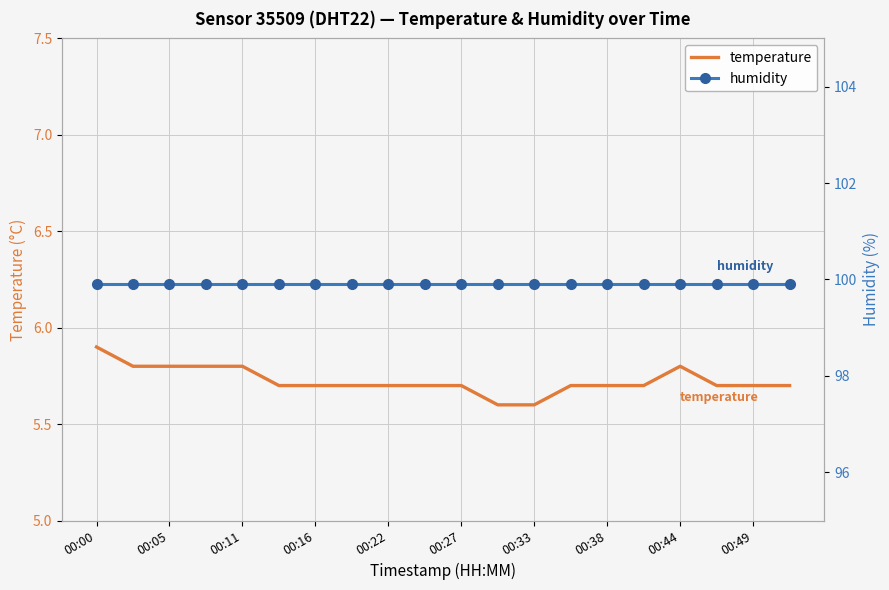

The temperature series shows 3.9 at 00:00. True or false?

False